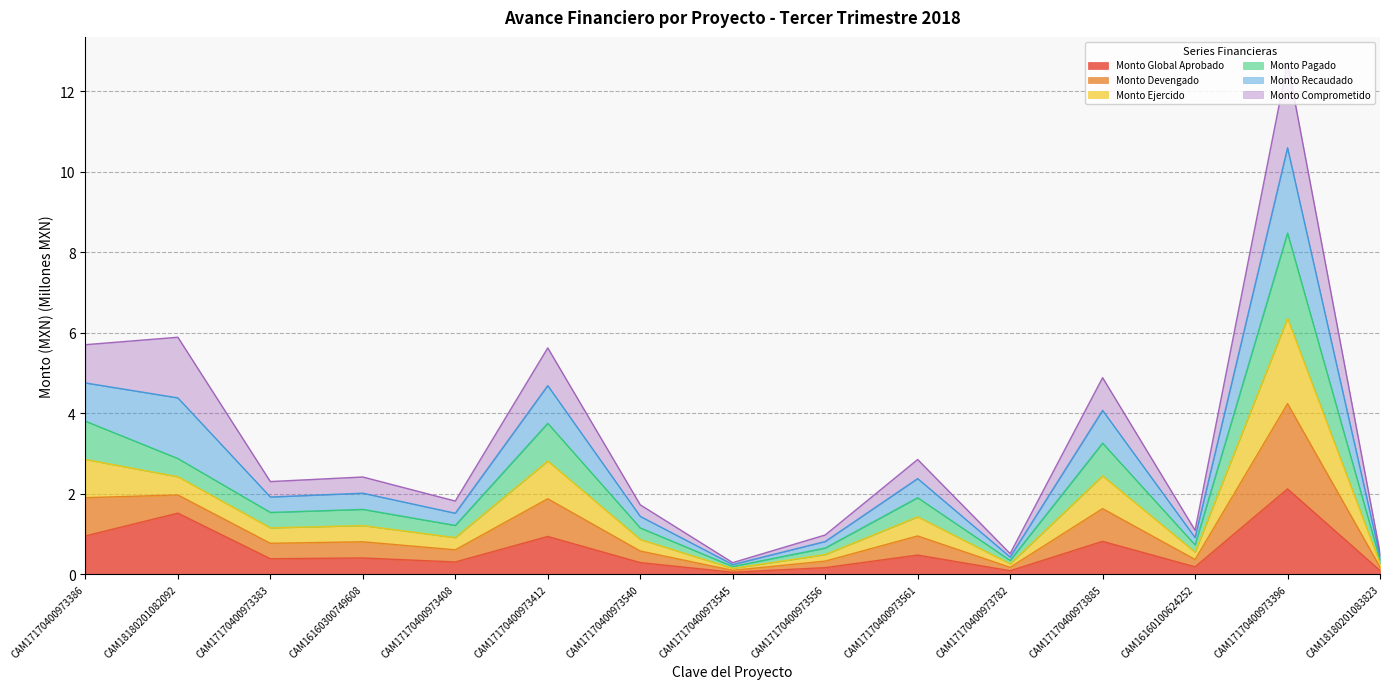

True or false: Monto Devengado has a value of 0.7 at CAM16160300749608.

False